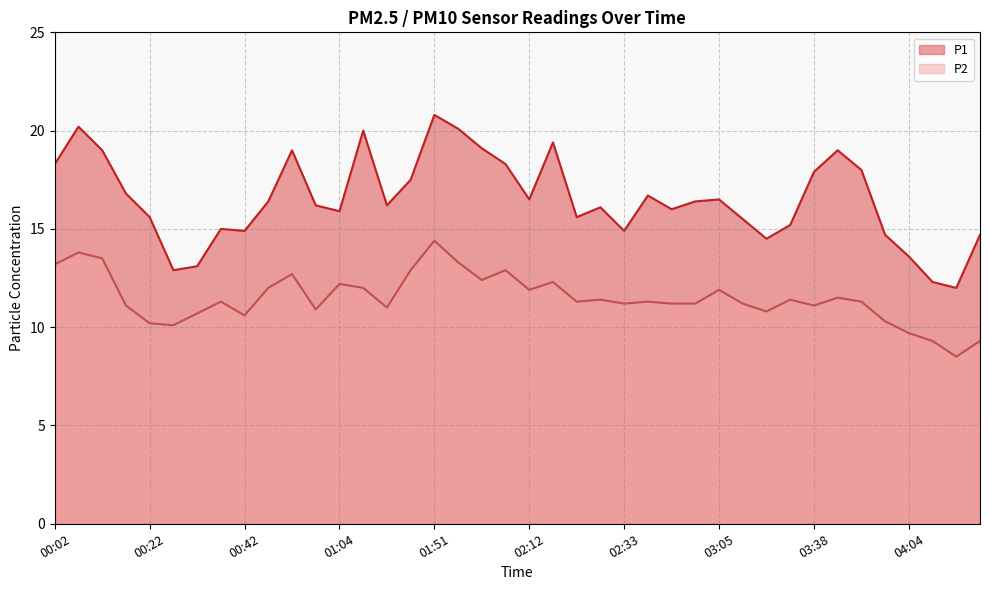

Rank the series by their maximum value, from lowest to highest.

P2, P1